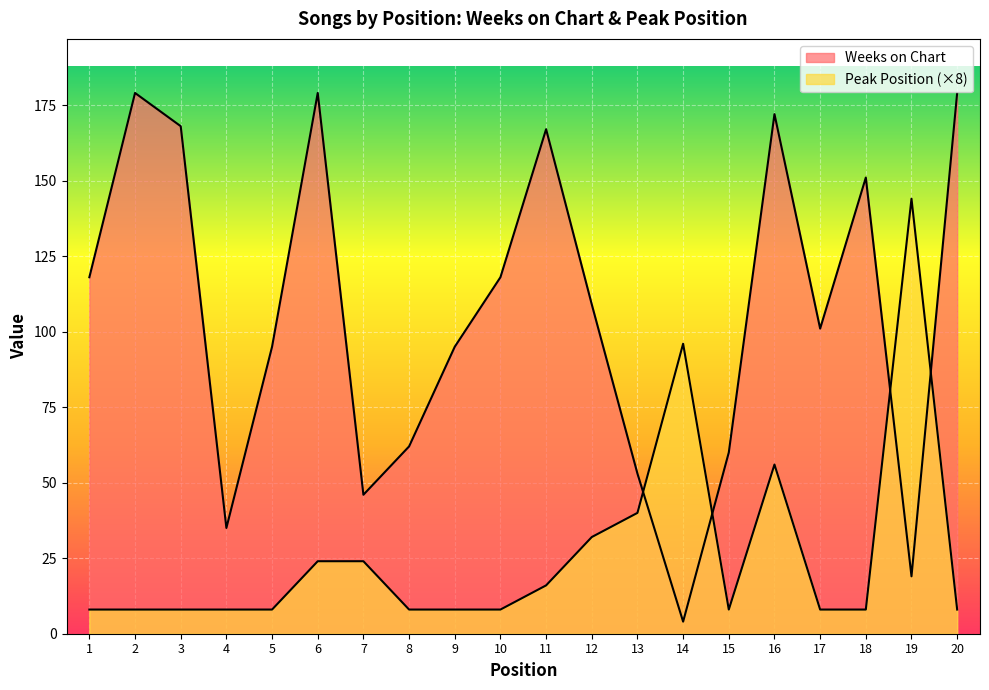

Reading right to left, list all the values displayed in this chart.

Weeks on Chart: 20=179	19=19	18=151	17=101	16=172	15=60	14=4	13=53	12=109	11=167	10=118	9=95	8=62	7=46	6=179	5=95	4=35	3=168	2=179	1=118
Peak Position: 20=8	19=144	18=8	17=8	16=56	15=8	14=96	13=40	12=32	11=16	10=8	9=8	8=8	7=24	6=24	5=8	4=8	3=8	2=8	1=8